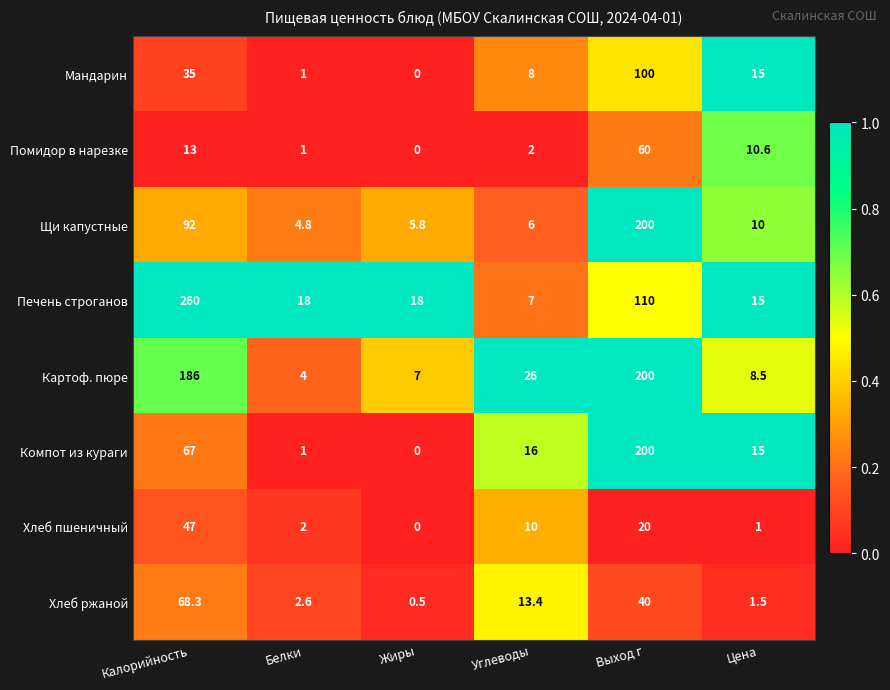

At which category does the chart reach its peak across all series?

Калорийность